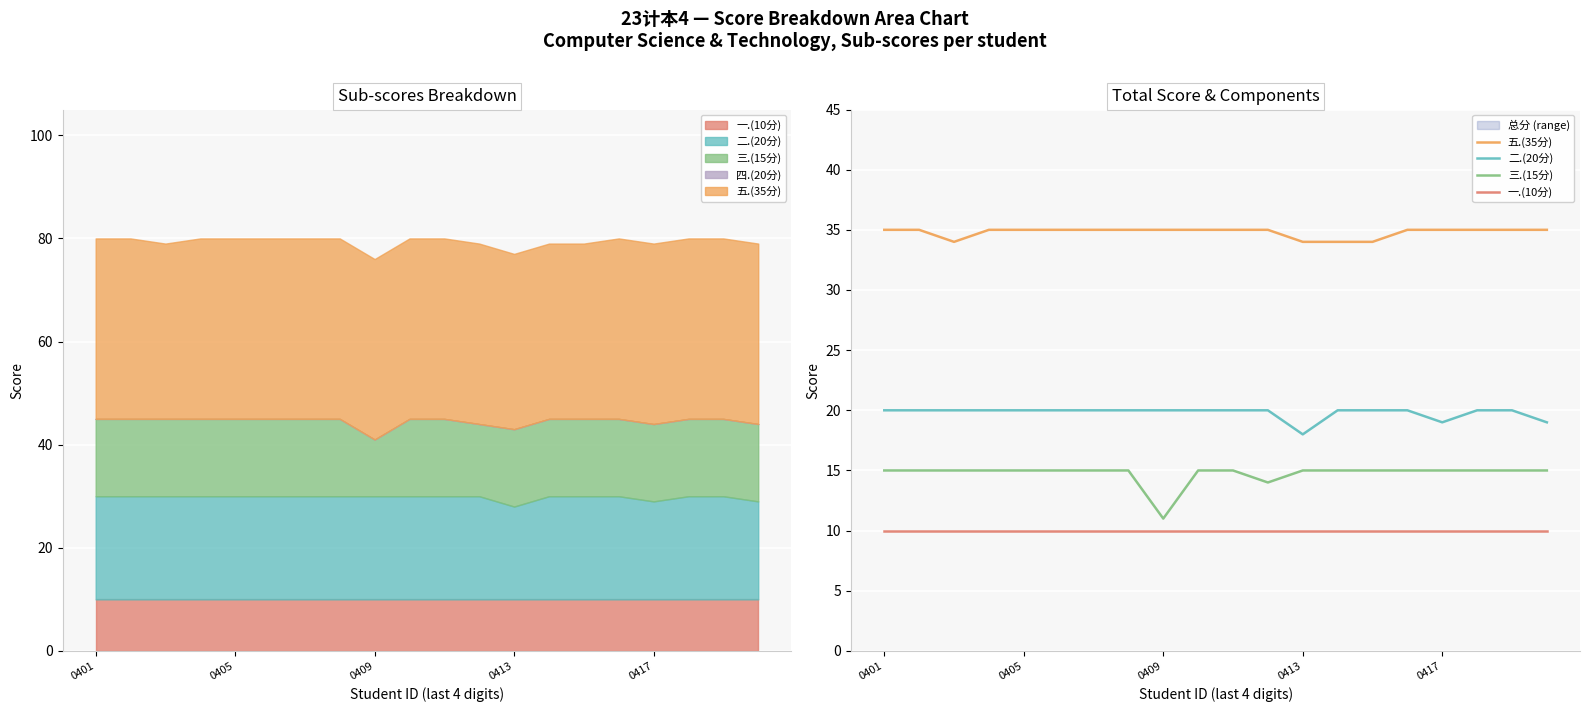

Reading left to right, list all the values displayed in this chart.

五.(35分): 35	35	34	35	35	35	35	35	35	35	35	35	34	34	34	35	35	35	35	35
二.(20分): 20	20	20	20	20	20	20	20	20	20	20	20	18	20	20	20	19	20	20	19
三.(15分): 15	15	15	15	15	15	15	15	11	15	15	14	15	15	15	15	15	15	15	15
一.(10分): 10	10	10	10	10	10	10	10	10	10	10	10	10	10	10	10	10	10	10	10